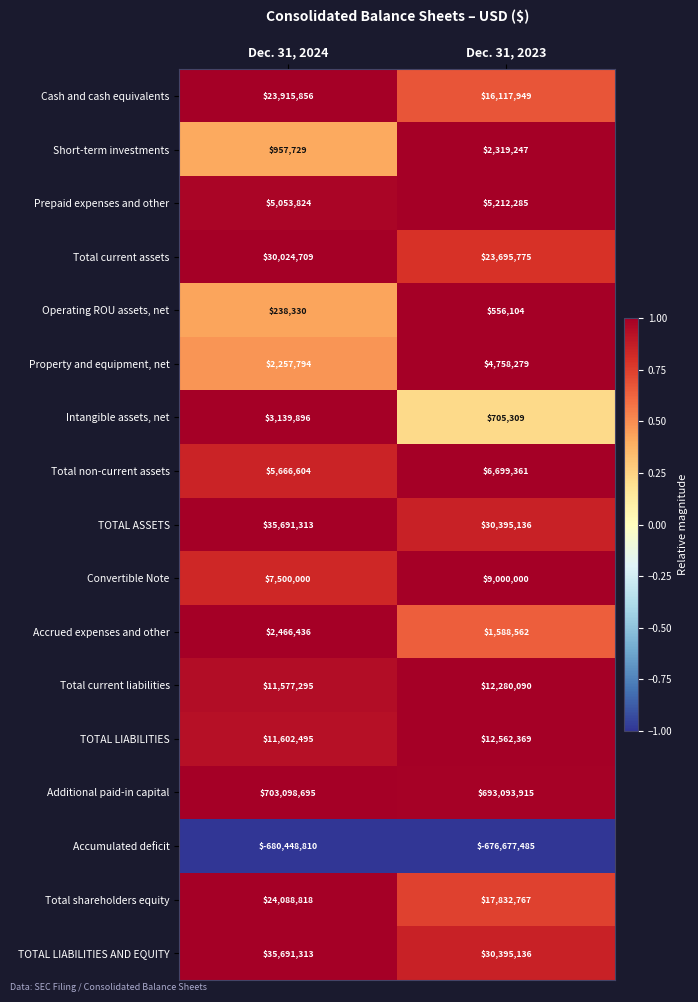

At which category is the sum across all series the highest?

Dec. 31, 2024